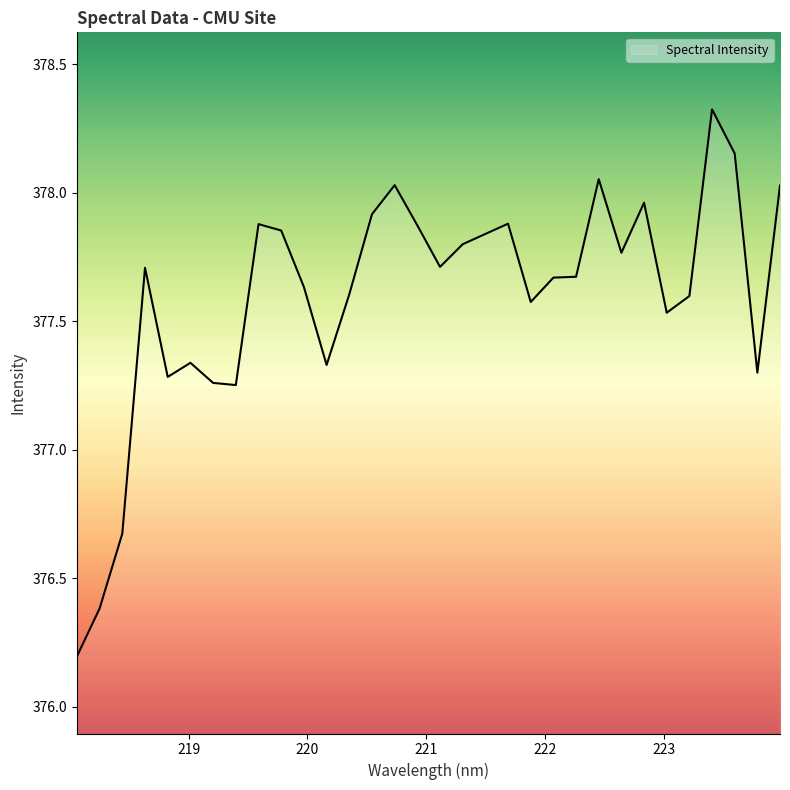

What is the smallest value displayed?

376.2